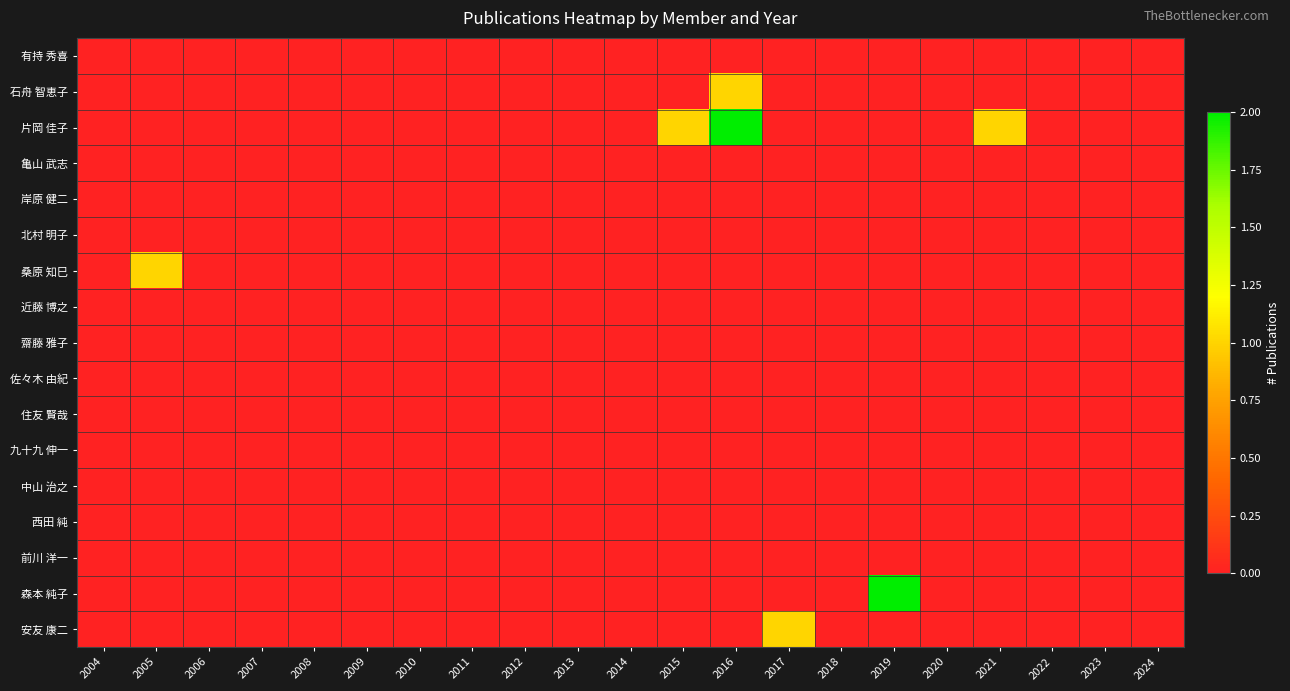

Reading left to right, what are all the values shown in this chart?

有持 秀喜: 2004=0	2005=0	2006=0	2007=0	2008=0	2009=0	2010=0	2011=0	2012=0	2013=0	2014=0	2015=0	2016=0	2017=0	2018=0	2019=0	2020=0	2021=0	2022=0	2023=0	2024=0
石舟 智恵子: 2004=0	2005=0	2006=0	2007=0	2008=0	2009=0	2010=0	2011=0	2012=0	2013=0	2014=0	2015=0	2016=1	2017=0	2018=0	2019=0	2020=0	2021=0	2022=0	2023=0	2024=0
片岡 佳子: 2004=0	2005=0	2006=0	2007=0	2008=0	2009=0	2010=0	2011=0	2012=0	2013=0	2014=0	2015=1	2016=2	2017=0	2018=0	2019=0	2020=0	2021=1	2022=0	2023=0	2024=0
亀山 武志: 2004=0	2005=0	2006=0	2007=0	2008=0	2009=0	2010=0	2011=0	2012=0	2013=0	2014=0	2015=0	2016=0	2017=0	2018=0	2019=0	2020=0	2021=0	2022=0	2023=0	2024=0
岸原 健二: 2004=0	2005=0	2006=0	2007=0	2008=0	2009=0	2010=0	2011=0	2012=0	2013=0	2014=0	2015=0	2016=0	2017=0	2018=0	2019=0	2020=0	2021=0	2022=0	2023=0	2024=0
北村 明子: 2004=0	2005=0	2006=0	2007=0	2008=0	2009=0	2010=0	2011=0	2012=0	2013=0	2014=0	2015=0	2016=0	2017=0	2018=0	2019=0	2020=0	2021=0	2022=0	2023=0	2024=0
桑原 知巳: 2004=0	2005=1	2006=0	2007=0	2008=0	2009=0	2010=0	2011=0	2012=0	2013=0	2014=0	2015=0	2016=0	2017=0	2018=0	2019=0	2020=0	2021=0	2022=0	2023=0	2024=0
近藤 博之: 2004=0	2005=0	2006=0	2007=0	2008=0	2009=0	2010=0	2011=0	2012=0	2013=0	2014=0	2015=0	2016=0	2017=0	2018=0	2019=0	2020=0	2021=0	2022=0	2023=0	2024=0
齋藤 雅子: 2004=0	2005=0	2006=0	2007=0	2008=0	2009=0	2010=0	2011=0	2012=0	2013=0	2014=0	2015=0	2016=0	2017=0	2018=0	2019=0	2020=0	2021=0	2022=0	2023=0	2024=0
佐々木 由紀: 2004=0	2005=0	2006=0	2007=0	2008=0	2009=0	2010=0	2011=0	2012=0	2013=0	2014=0	2015=0	2016=0	2017=0	2018=0	2019=0	2020=0	2021=0	2022=0	2023=0	2024=0
住友 賢哉: 2004=0	2005=0	2006=0	2007=0	2008=0	2009=0	2010=0	2011=0	2012=0	2013=0	2014=0	2015=0	2016=0	2017=0	2018=0	2019=0	2020=0	2021=0	2022=0	2023=0	2024=0
九十九 伸一: 2004=0	2005=0	2006=0	2007=0	2008=0	2009=0	2010=0	2011=0	2012=0	2013=0	2014=0	2015=0	2016=0	2017=0	2018=0	2019=0	2020=0	2021=0	2022=0	2023=0	2024=0
中山 治之: 2004=0	2005=0	2006=0	2007=0	2008=0	2009=0	2010=0	2011=0	2012=0	2013=0	2014=0	2015=0	2016=0	2017=0	2018=0	2019=0	2020=0	2021=0	2022=0	2023=0	2024=0
西田 純: 2004=0	2005=0	2006=0	2007=0	2008=0	2009=0	2010=0	2011=0	2012=0	2013=0	2014=0	2015=0	2016=0	2017=0	2018=0	2019=0	2020=0	2021=0	2022=0	2023=0	2024=0
前川 洋一: 2004=0	2005=0	2006=0	2007=0	2008=0	2009=0	2010=0	2011=0	2012=0	2013=0	2014=0	2015=0	2016=0	2017=0	2018=0	2019=0	2020=0	2021=0	2022=0	2023=0	2024=0
森本 純子: 2004=0	2005=0	2006=0	2007=0	2008=0	2009=0	2010=0	2011=0	2012=0	2013=0	2014=0	2015=0	2016=0	2017=0	2018=0	2019=2	2020=0	2021=0	2022=0	2023=0	2024=0
安友 康二: 2004=0	2005=0	2006=0	2007=0	2008=0	2009=0	2010=0	2011=0	2012=0	2013=0	2014=0	2015=0	2016=0	2017=1	2018=0	2019=0	2020=0	2021=0	2022=0	2023=0	2024=0